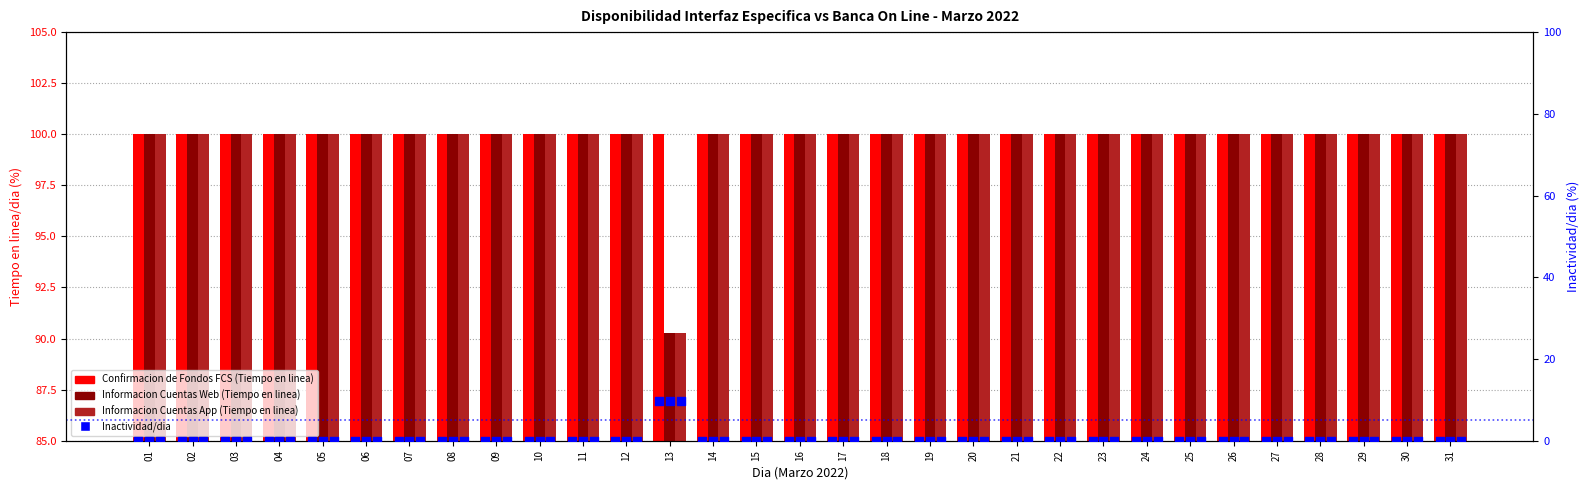

At how many categories does at least one series exceed 98?

31